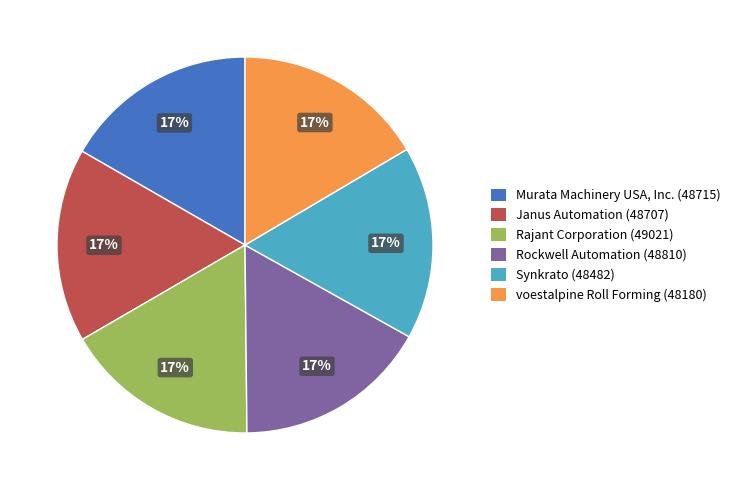

Does Rajant Corporation (49021) account for over 50% of the chart?

No